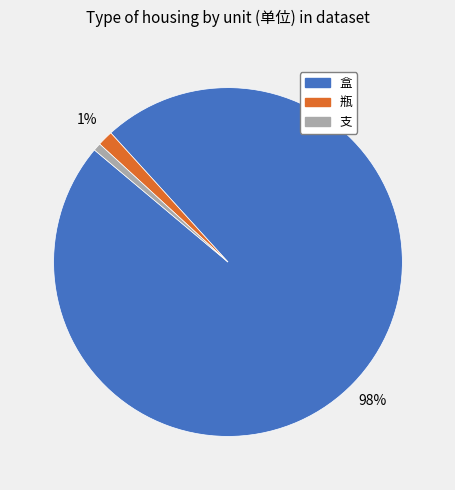

What percentage is the 瓶 slice, to the nearest percent?

1%